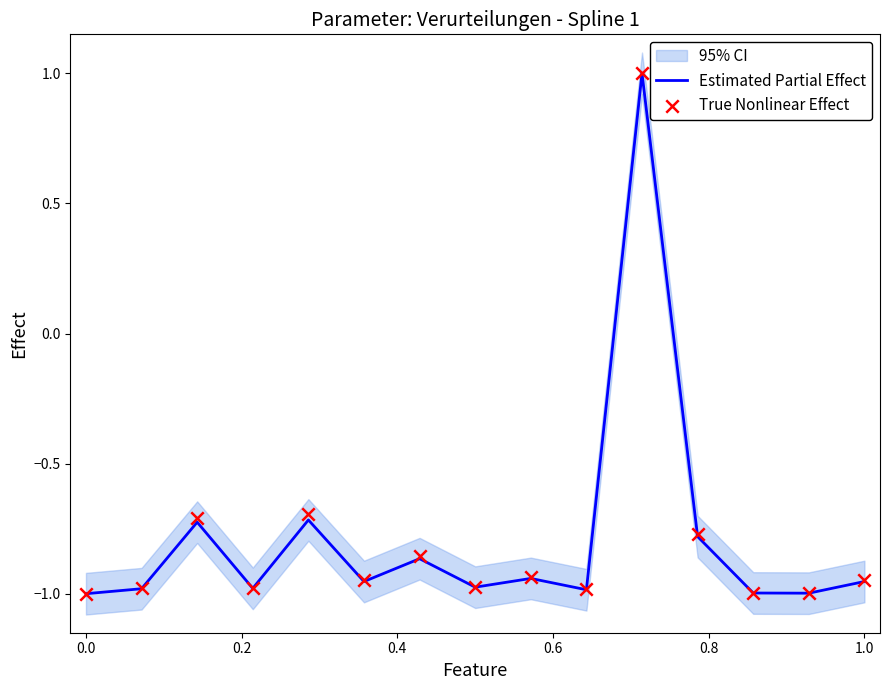

What is the maximum value for Estimated Partial Effect?

1.0